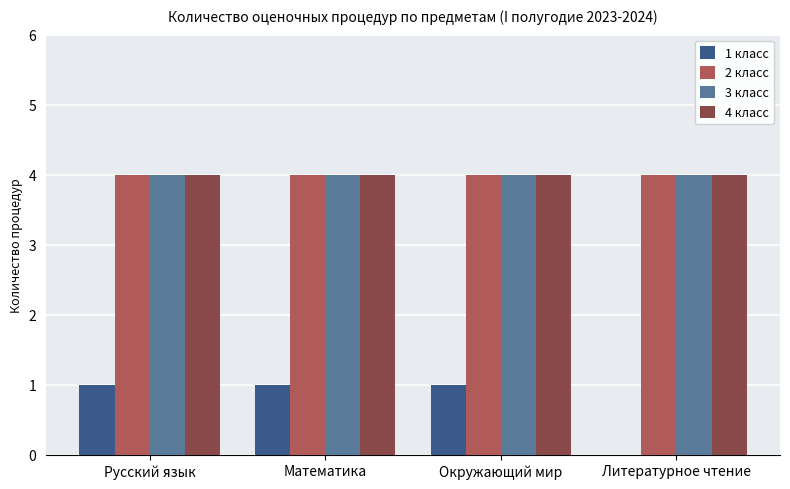

Is the value of 1 класс at Математика greater than the value of 4 класс at Математика?

No